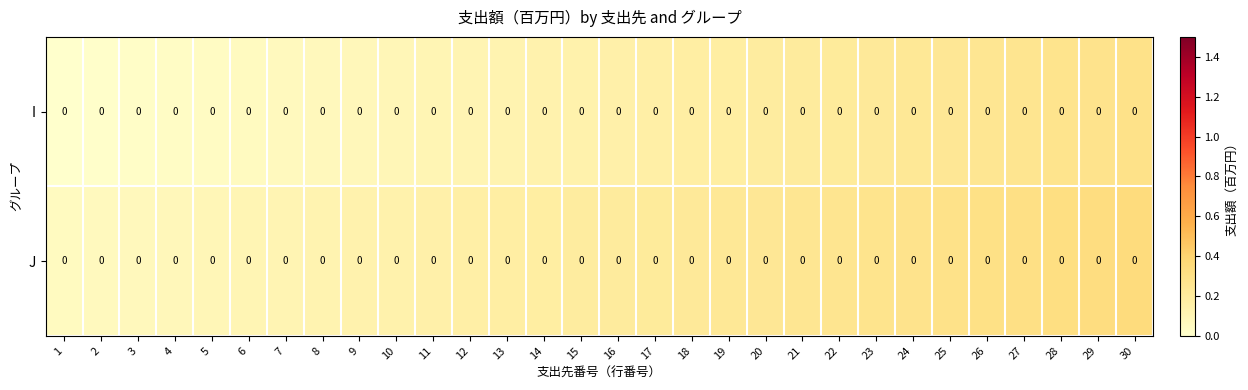

Is the value of row_0 at 24 greater than the value of row_1 at 30?

No